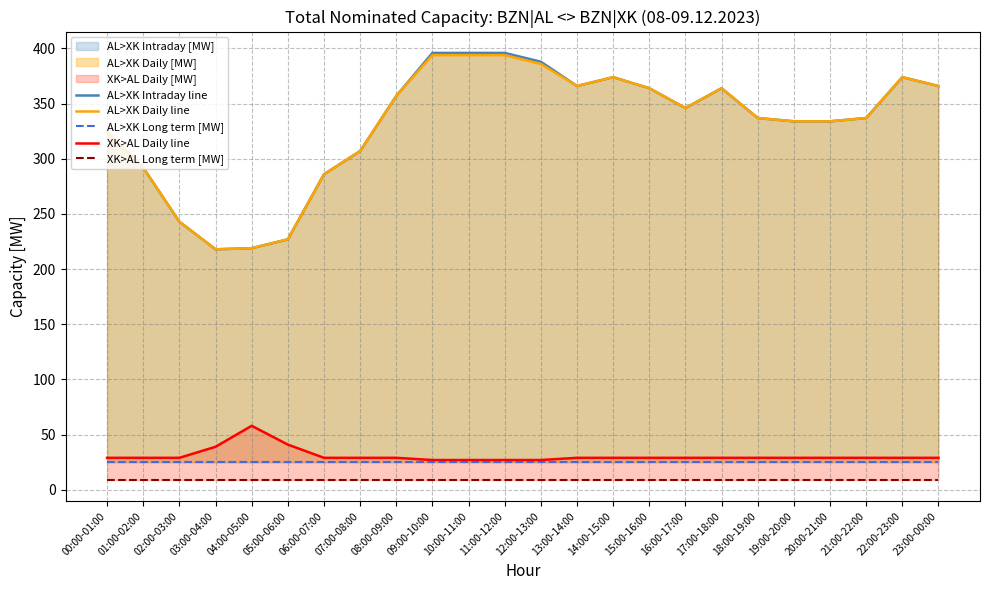

Between 09:00-10:00 and 10:00-11:00, which series saw the biggest shift?

AL>XK Intraday line